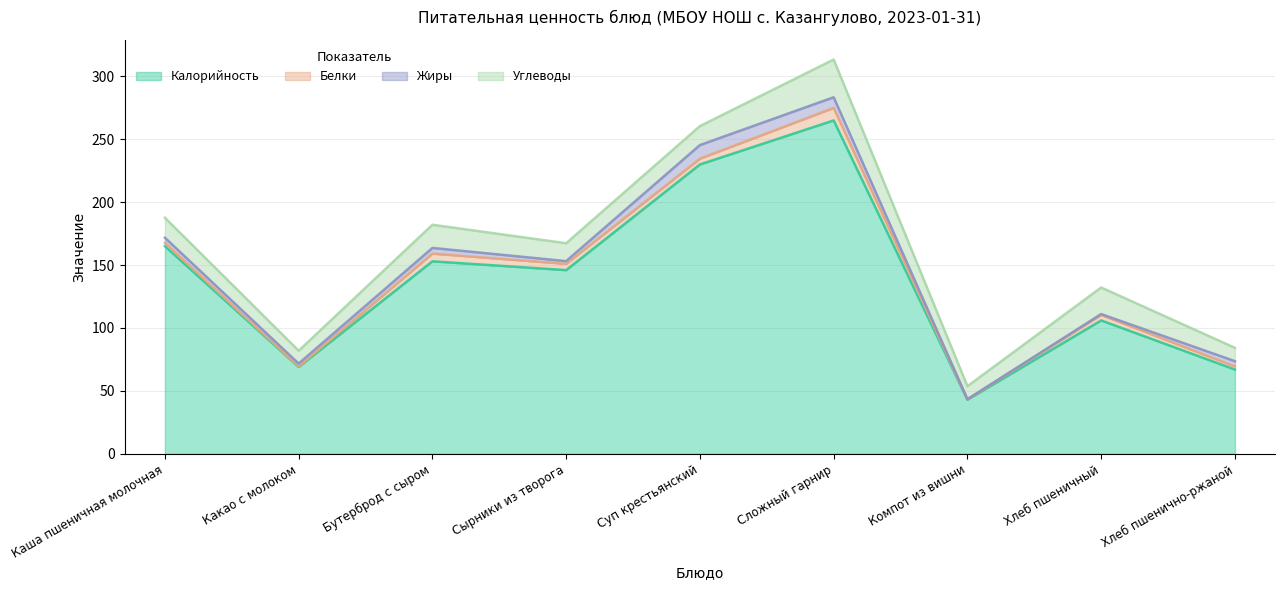

Reading right to left, extract all data points from this chart.

Калорийность: Хлеб пшенично-ржаной=67.0	Хлеб пшеничный=106.0	Компот из вишни=43.0	Сложный гарнир=265.0	Суп крестьянский=230.0	Сырники из творога=146.0	Бутерброд с сыром=153.0	Какао с молоком=69.0	Каша пшеничная молочная=165.0
Белки: Хлеб пшенично-ржаной=2.4	Хлеб пшеничный=4.4	Компот из вишни=0.3	Сложный гарнир=10.0	Суп крестьянский=4.6	Сырники из творога=5.0	Бутерброд с сыром=6.1	Какао с молоком=0.4	Каша пшеничная молочная=2.7
Жиры: Хлеб пшенично-ржаной=4.2	Хлеб пшеничный=0.7	Компот из вишни=0.1	Сложный гарнир=8.4	Суп крестьянский=10.8	Сырники из творога=2.1	Бутерброд с сыром=4.5	Какао с молоком=2.3	Каша пшеничная молочная=4.1
Углеводы: Хлеб пшенично-ржаной=10.6	Хлеб пшеничный=21.1	Компот из вишни=10.3	Сложный гарнир=30.0	Суп крестьянский=15.1	Сырники из творога=14.2	Бутерброд с сыром=18.4	Какао с молоком=10.2	Каша пшеничная молочная=15.9